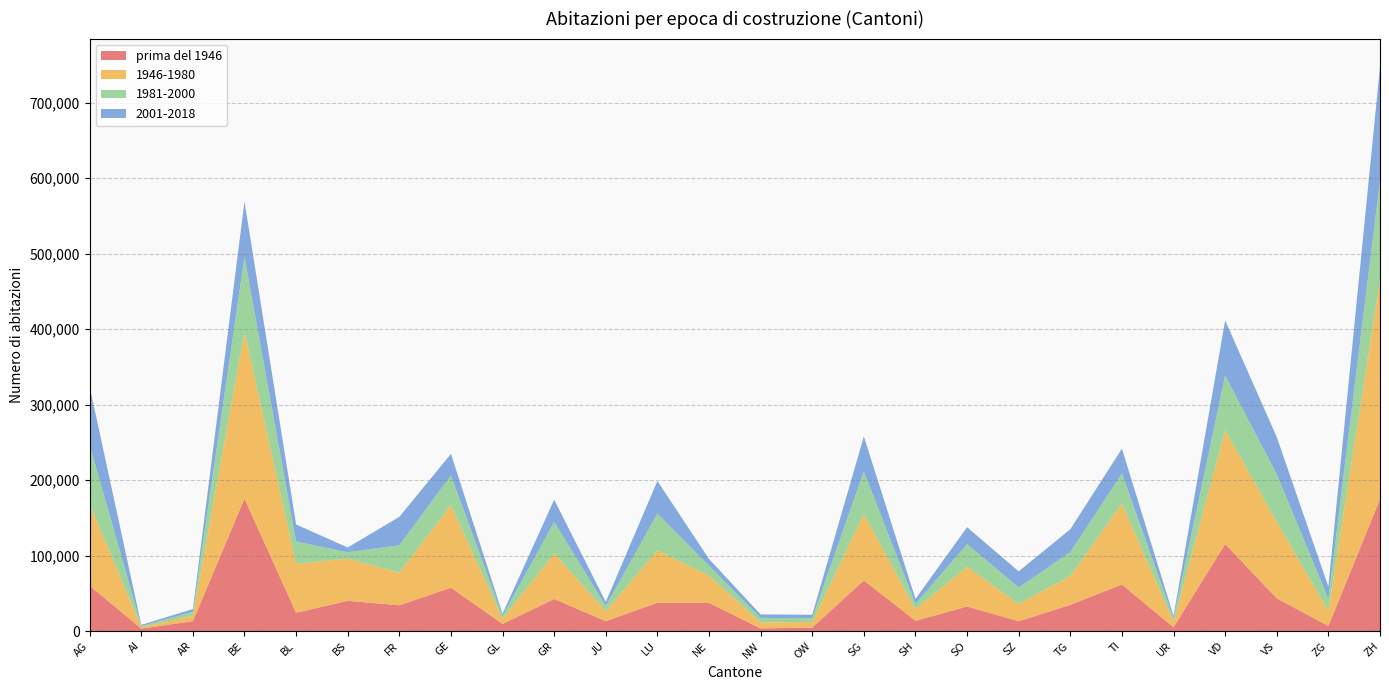

Reading left to right, list all the values displayed in this chart.

prima del 1946: 60083	3205	13040	175318	24162	39970	34106	57401	9379	42442	13049	37385	37311	3518	4545	66938	13531	32492	12863	34642	61552	4908	115265	43275	6754	174569
1946-1980: 108482	1974	7202	221540	64893	55984	43216	109303	6842	60319	13263	69589	36157	7766	7274	88192	15617	52475	22999	38176	107282	7258	150763	101421	19774	290663
1981-2000: 77802	1500	5142	98820	29535	8414	36206	39505	3848	41770	6877	48586	13077	6022	5258	56252	6852	30063	21838	31753	39844	4479	72496	63193	16027	131905
2001-2018: 77596	1381	3721	73337	22535	6283	37709	28502	2808	29474	5340	43171	8857	4661	4492	46358	6470	22488	21338	30273	32929	3401	73001	49035	16235	150316